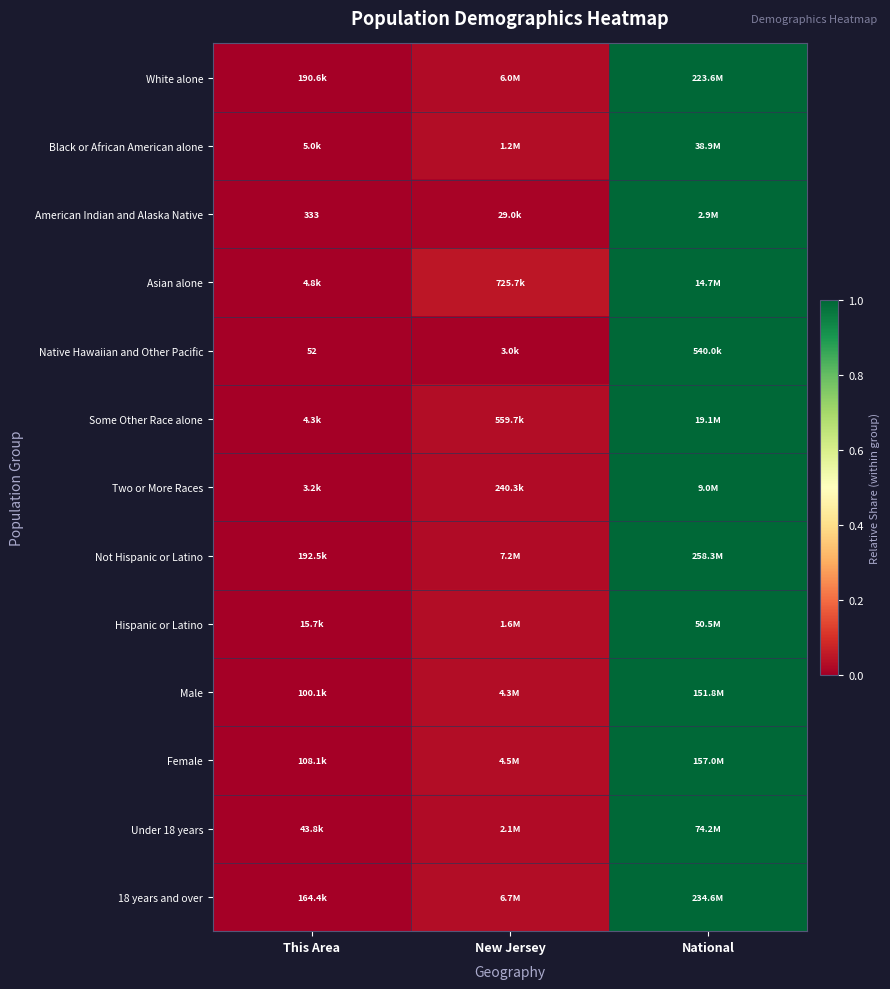

At which category is the sum across all series the highest?

National